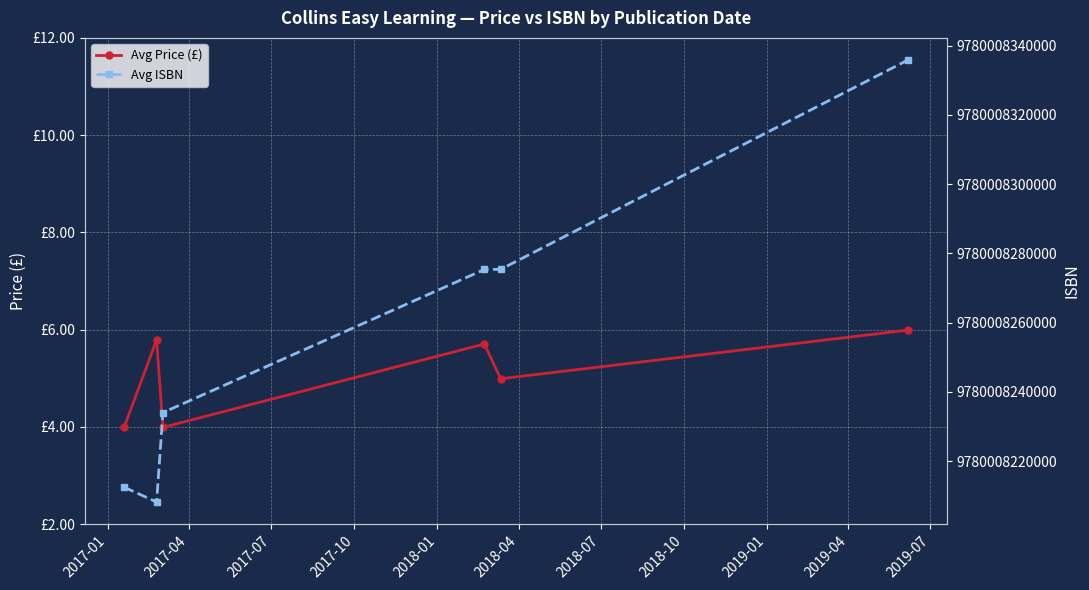

List the series in order of their peak value, lowest first.

Avg Price (£), Avg ISBN